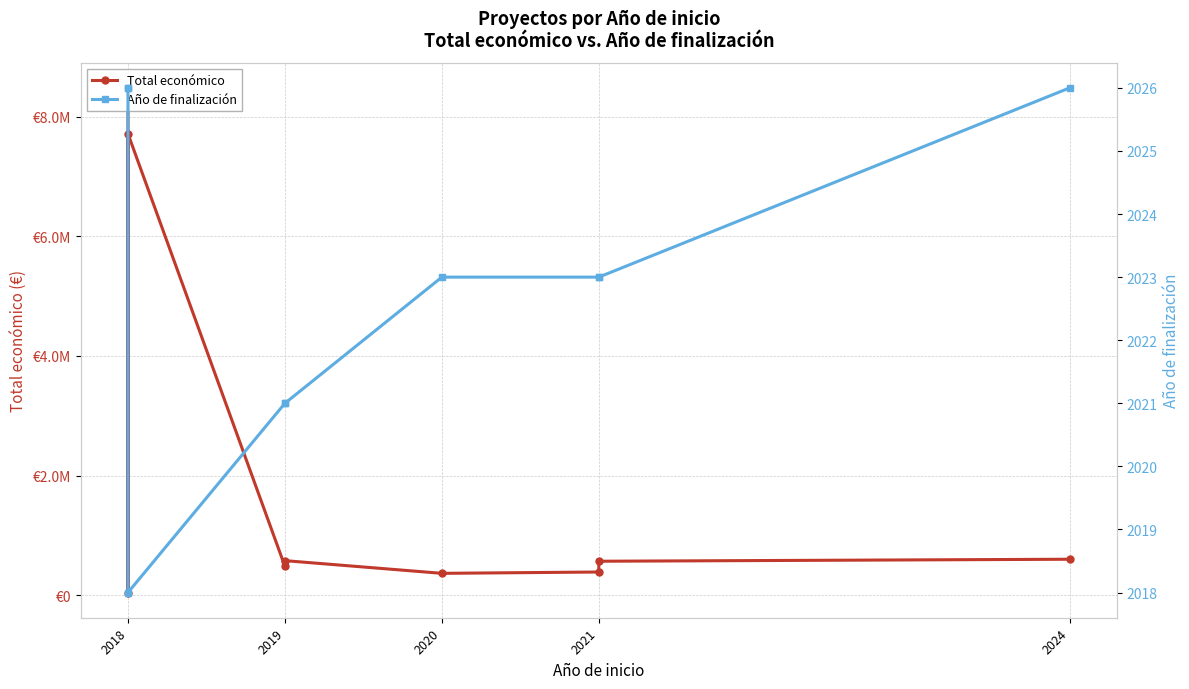

True or false: Año de finalización and Total económico intersect in this chart.

False